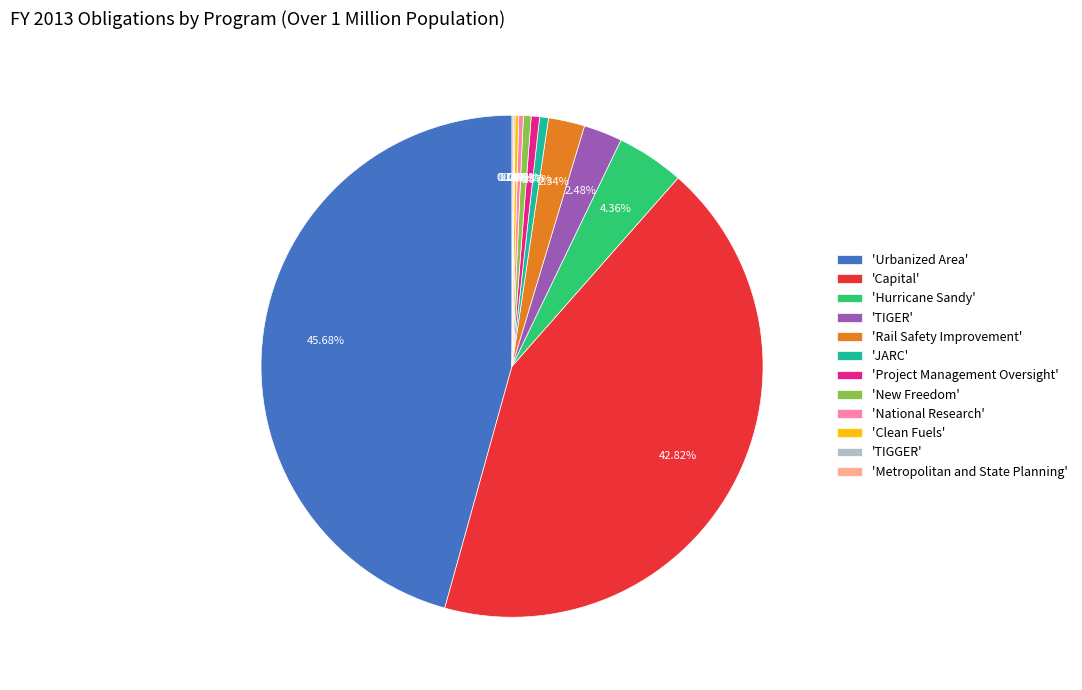

To the nearest percent, what is the average slice percentage?

8%